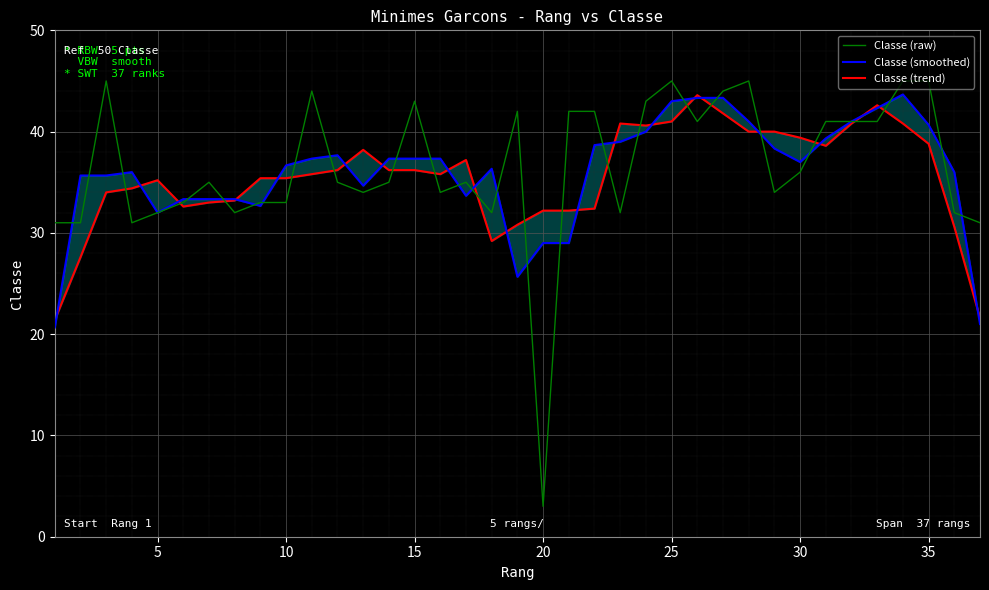

The value of Classe (raw) at 15 is 65. True or false?

False